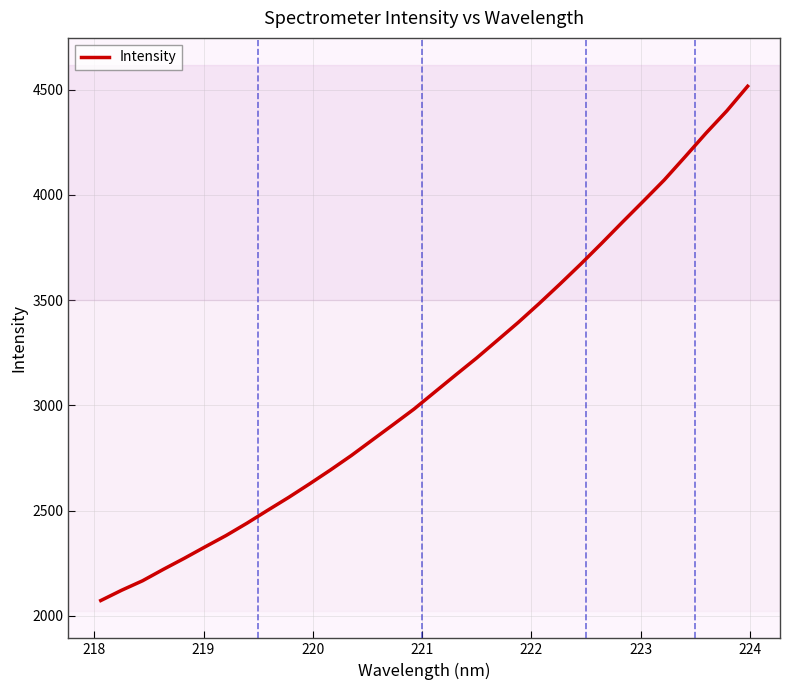

What is the greatest value displayed?

4515.8